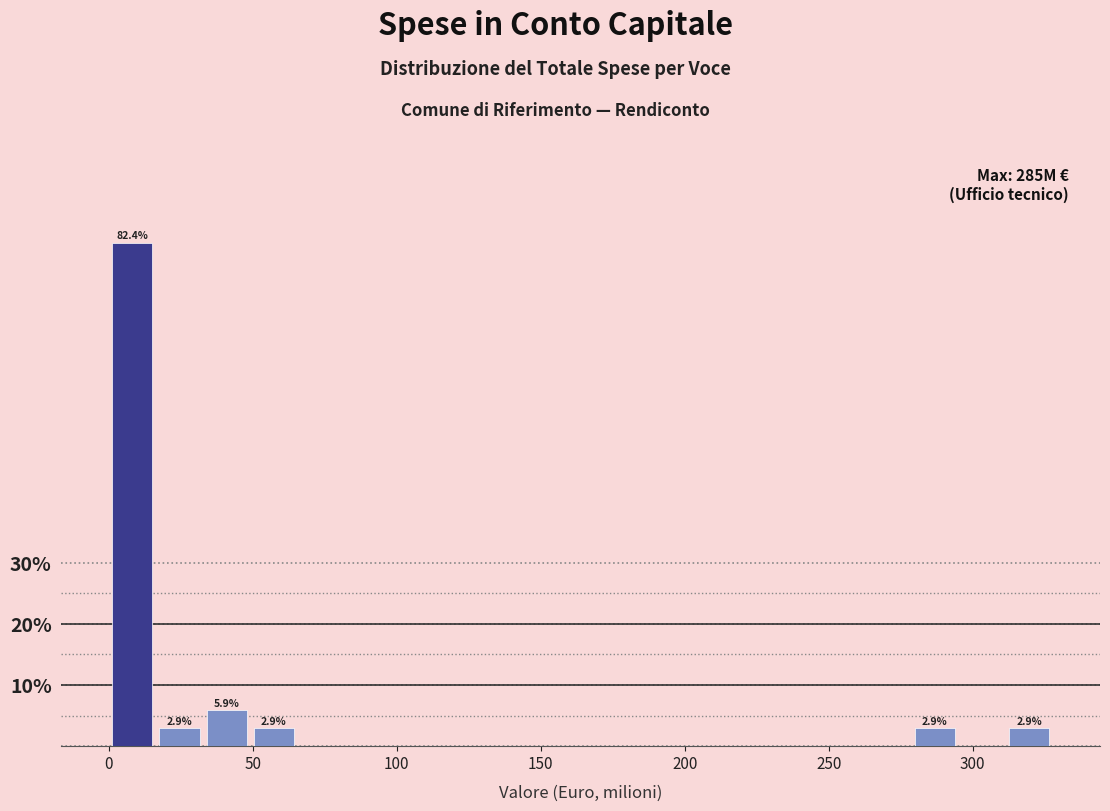

Read against the x-axis, roughly where is the centre of the tallest bar?

10